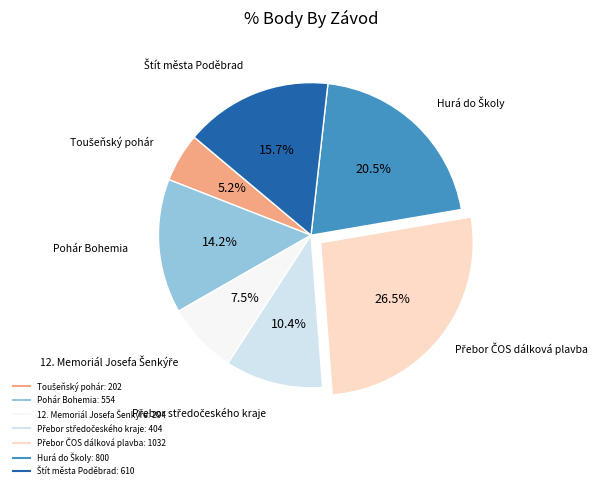

Is there any slice that represents more than half of the pie?

No